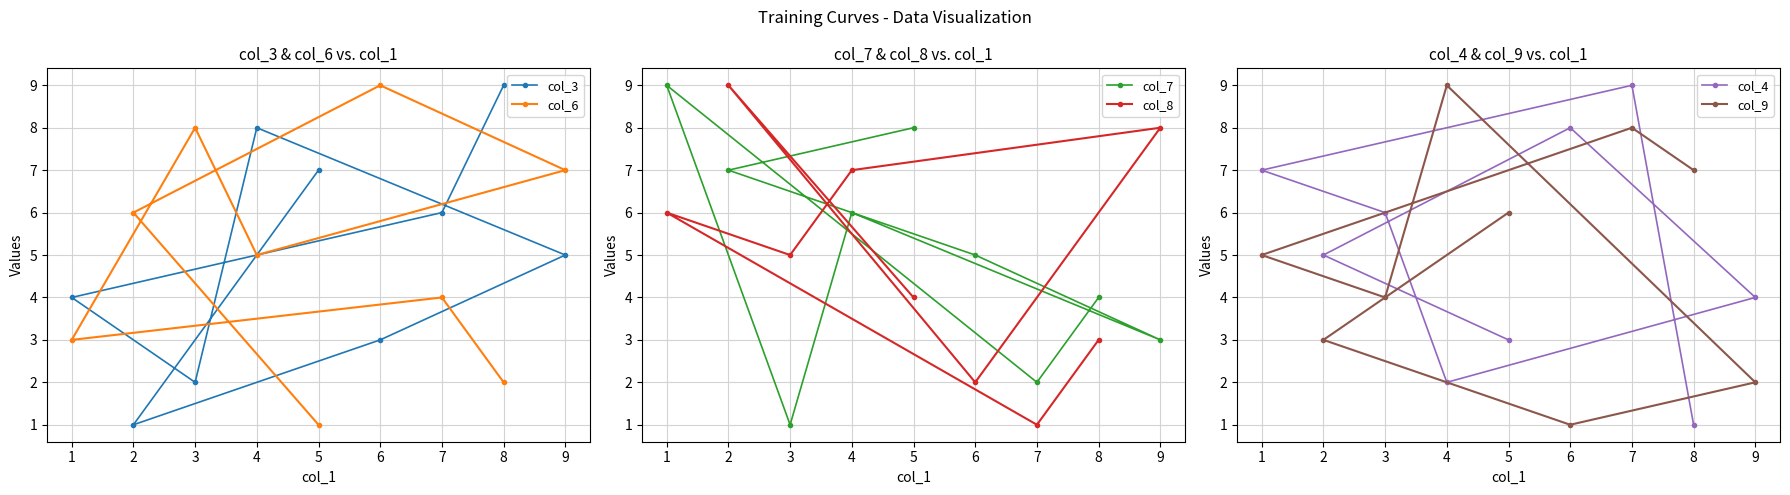

How many values in the col_7 series are below 5?

4